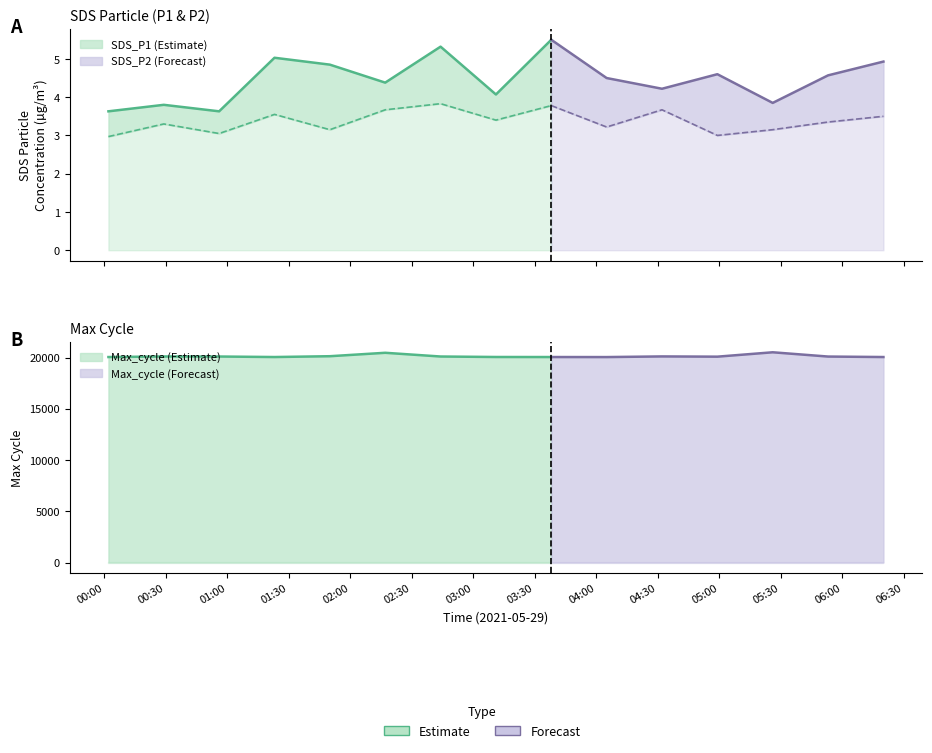

At which category does Max_cycle reach its first local peak?

2021/05/29 00:29